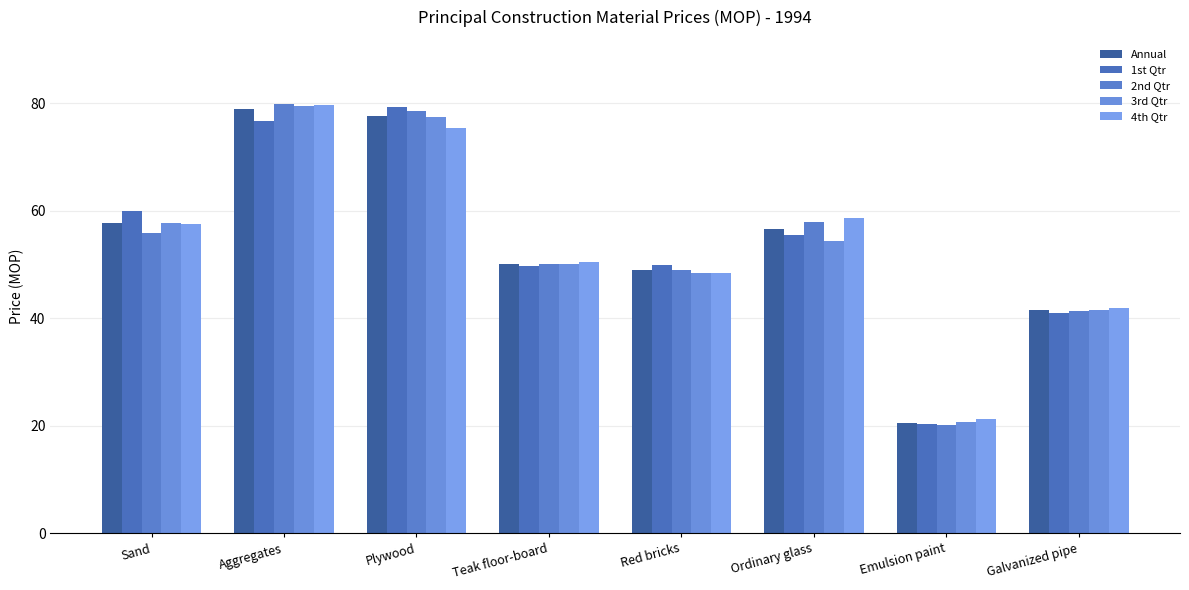

At how many categories does at least one series exceed 77?

2